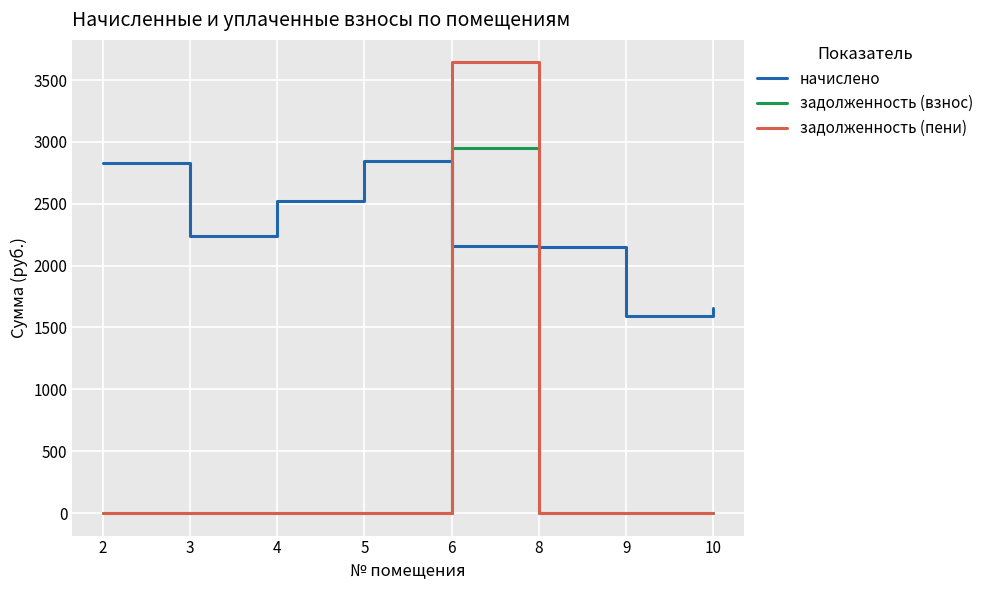

At how many categories does at least one series exceed 2325?

4